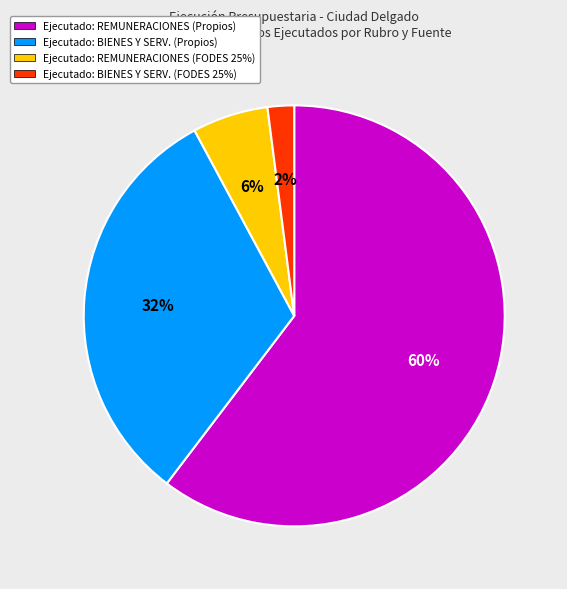

How many slices are in this pie chart?

4